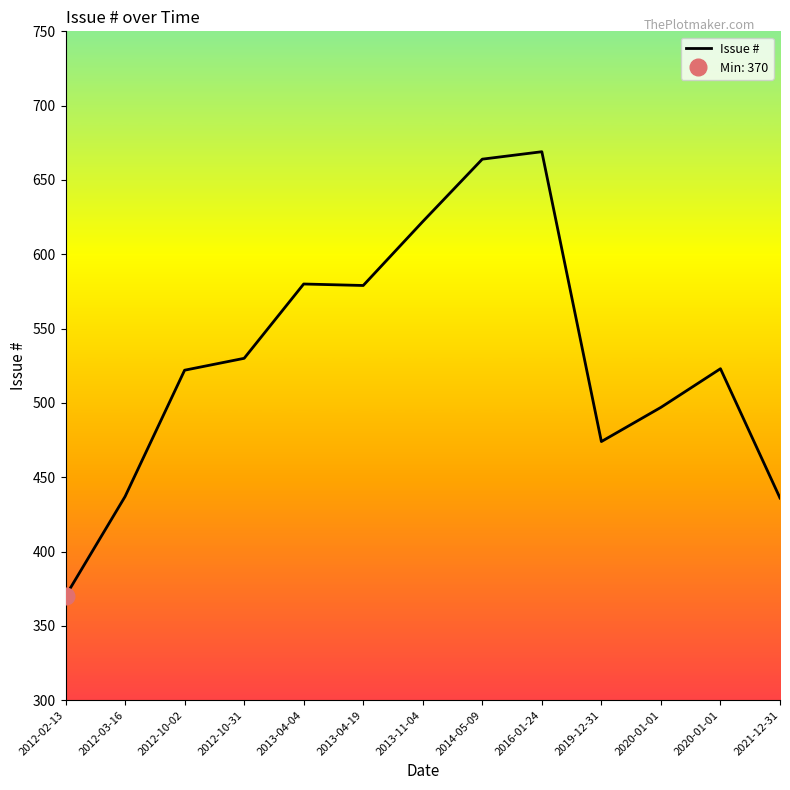

List the labels in order of value, largest first.

2016-01-24, 2014-05-09, 2013-11-04, 2013-04-04, 2013-04-19, 2012-10-31, 2020-01-01, 2012-10-02, 2020-01-01, 2019-12-31, 2012-03-16, 2021-12-31, 2012-02-13